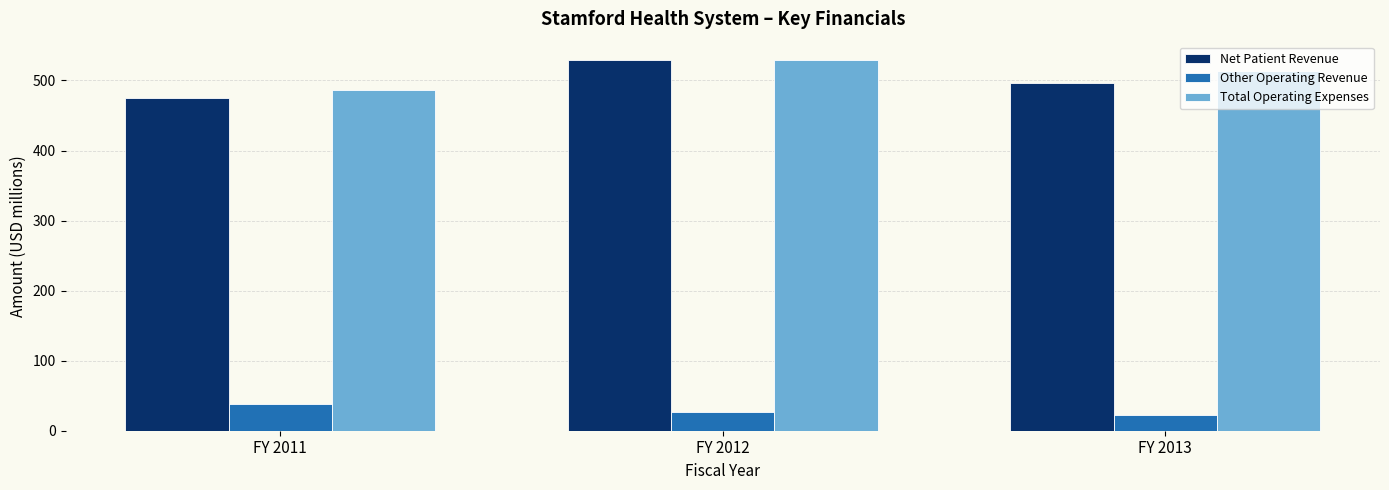

Rank the series at FY 2013 from highest to lowest value.

Total Operating Expenses, Net Patient Revenue, Other Operating Revenue